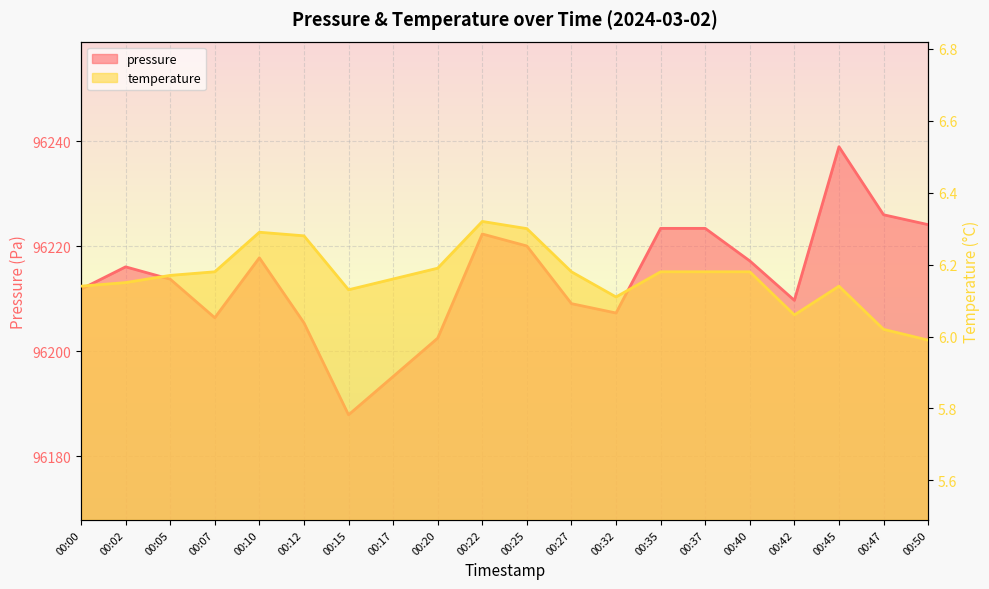

Read the temperature value at 00:47.

6.0